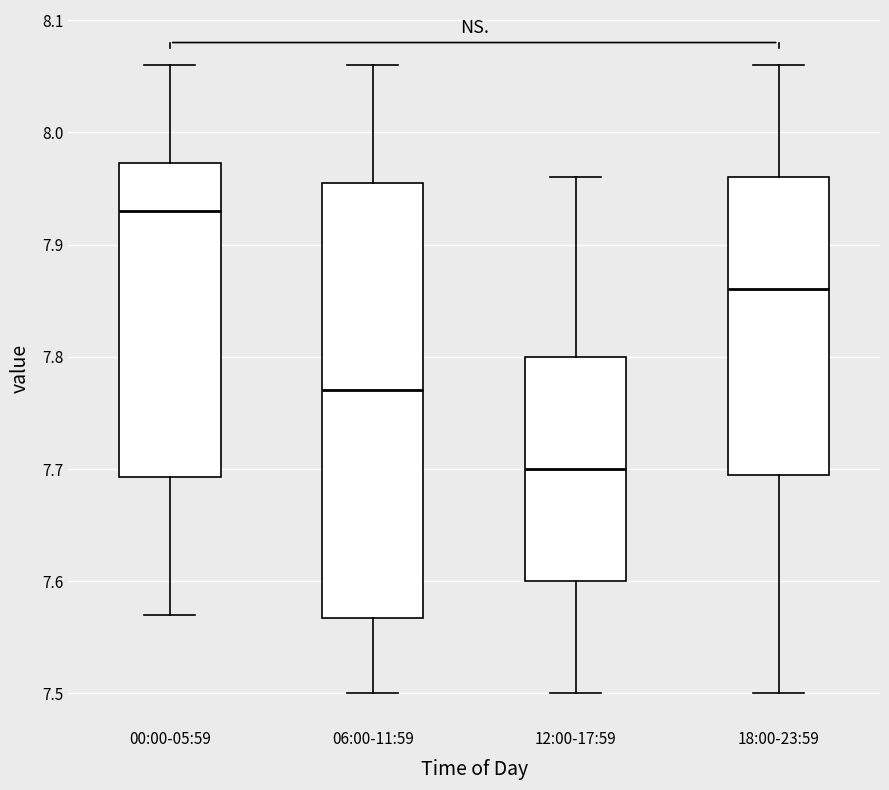

Comparing the boxes themselves (not the whiskers), which one is the tallest?

06:00-11:59